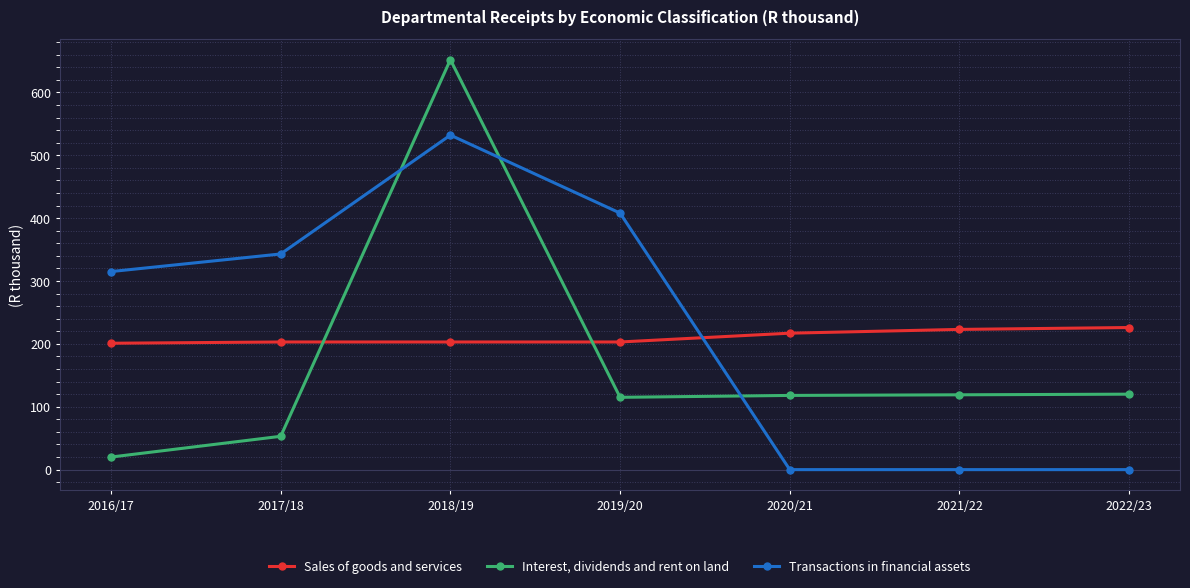

The value of Interest, dividends and rent on land at 2019/20 is 115. True or false?

True